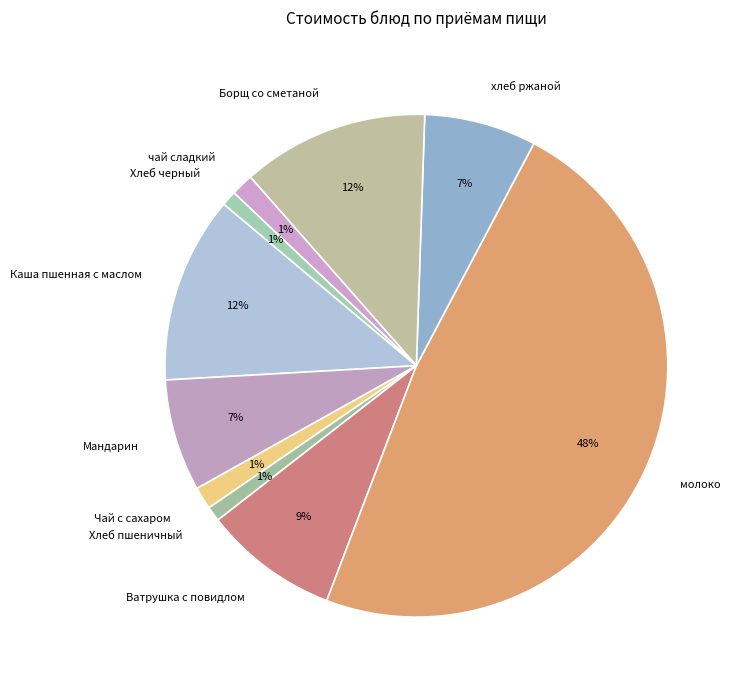

Which has a higher value, хлеб ржаной or Борщ со сметаной?

Борщ со сметаной